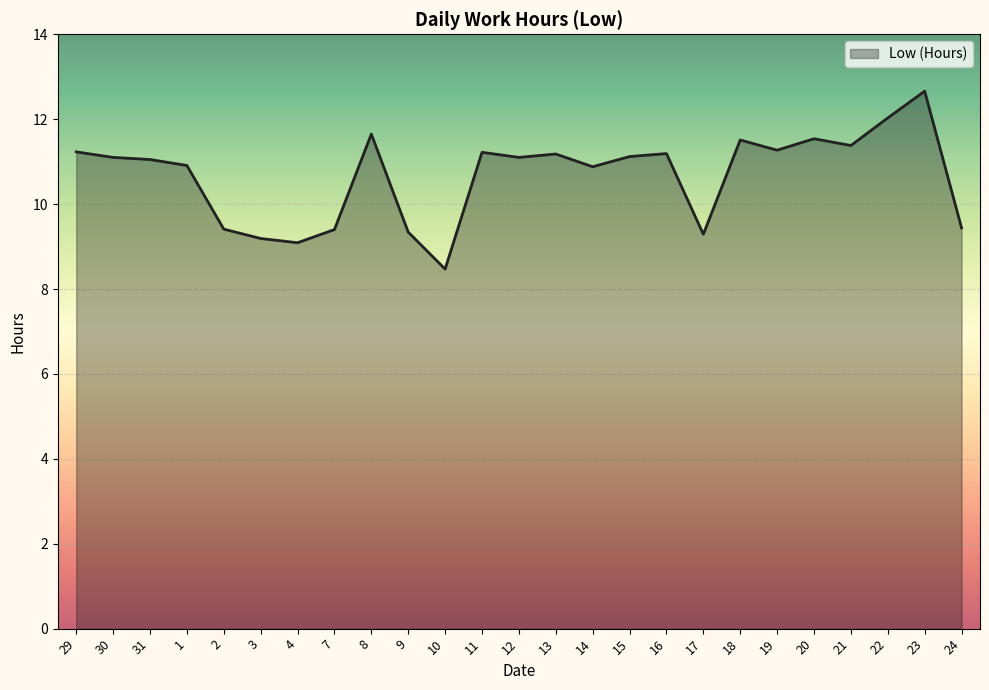

How many series are shown in this chart?

1